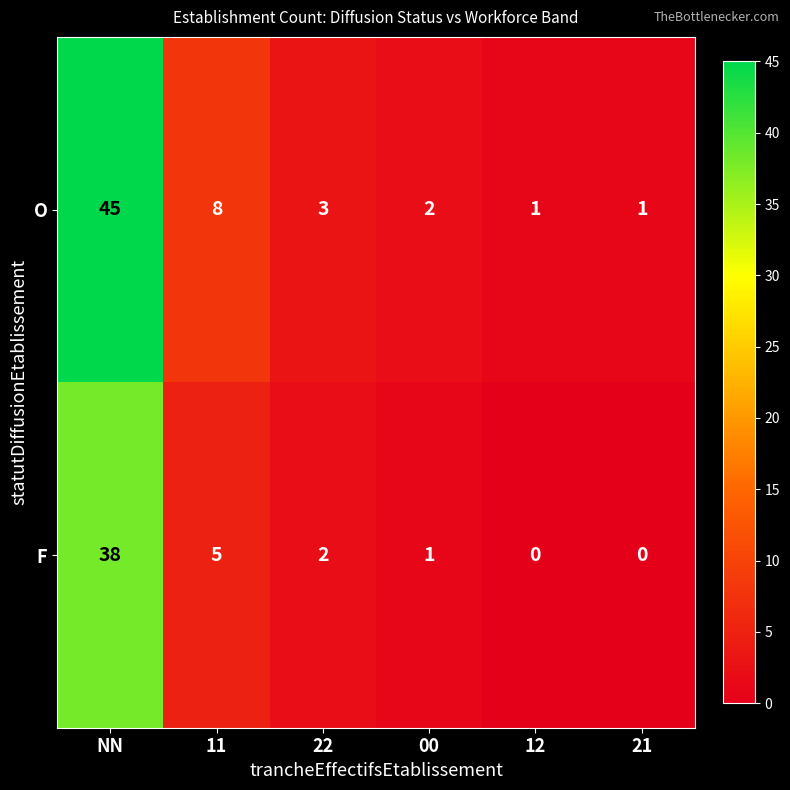

Which label corresponds to the largest value in the chart?

NN